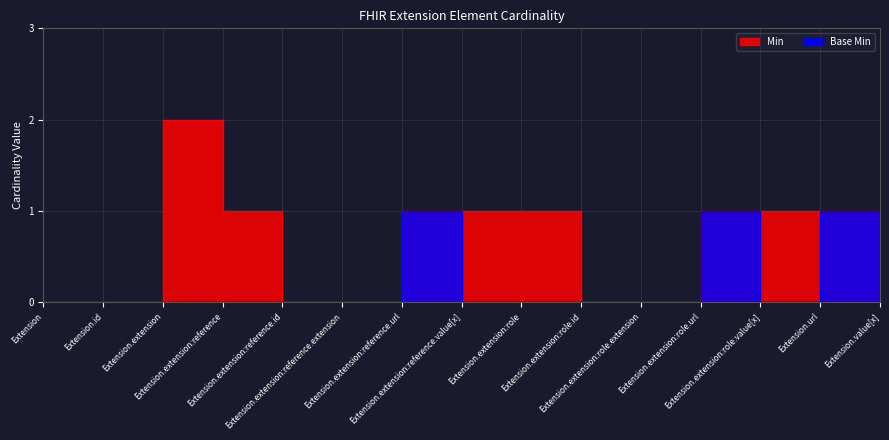

How many lines are shown in the chart?

2